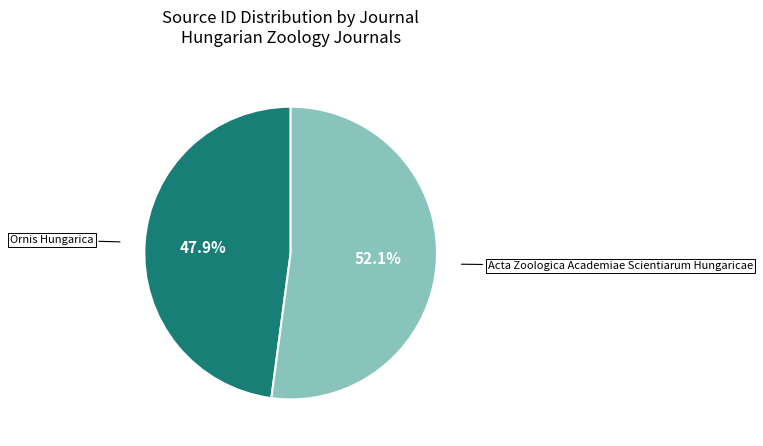

To the nearest percent, what is the combined percentage of Acta Zoologica Academiae Scientiarum Hungaricae and Ornis Hungarica?

100%